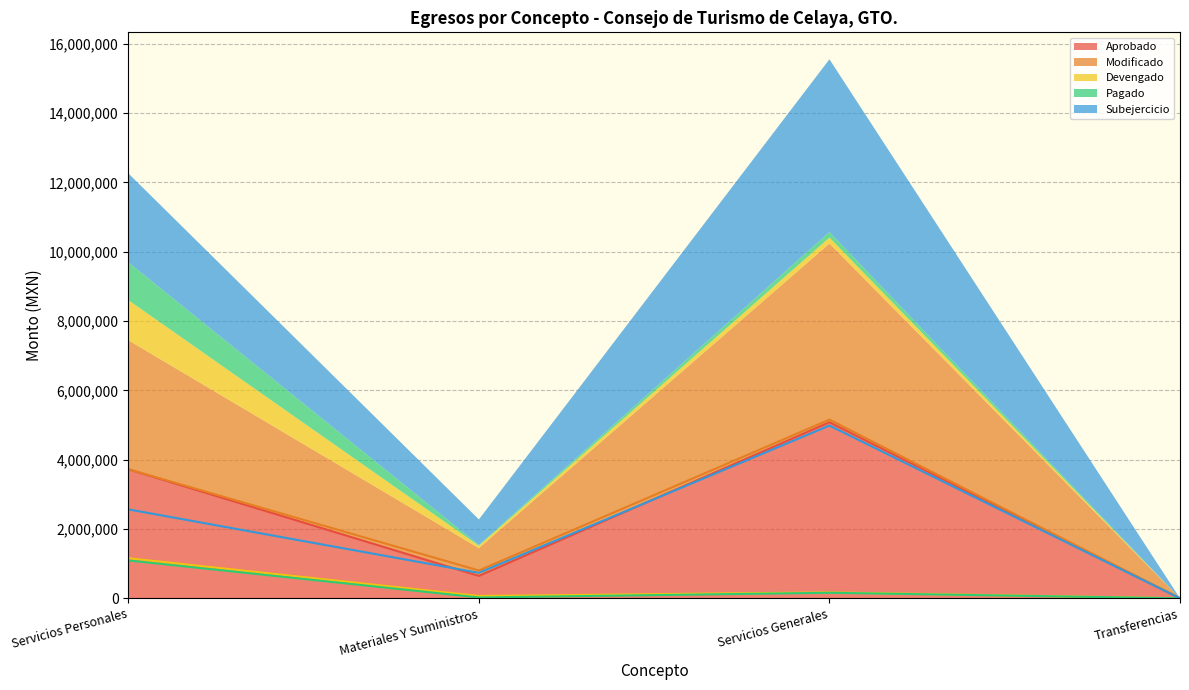

Reading right to left, transcribe all the data shown in this chart.

Aprobado: 0.0	5079963.7	646573.1	3723431.4
Modificado: 0.0	5156172.2	802586.9	3723431.4
Devengado: 0.0	171907.3	67257.8	1156930.8
Pagado: 0.0	160349.3	24253.4	1091612.4
Subejercicio: 0.0	4984264.9	735329.1	2566500.5